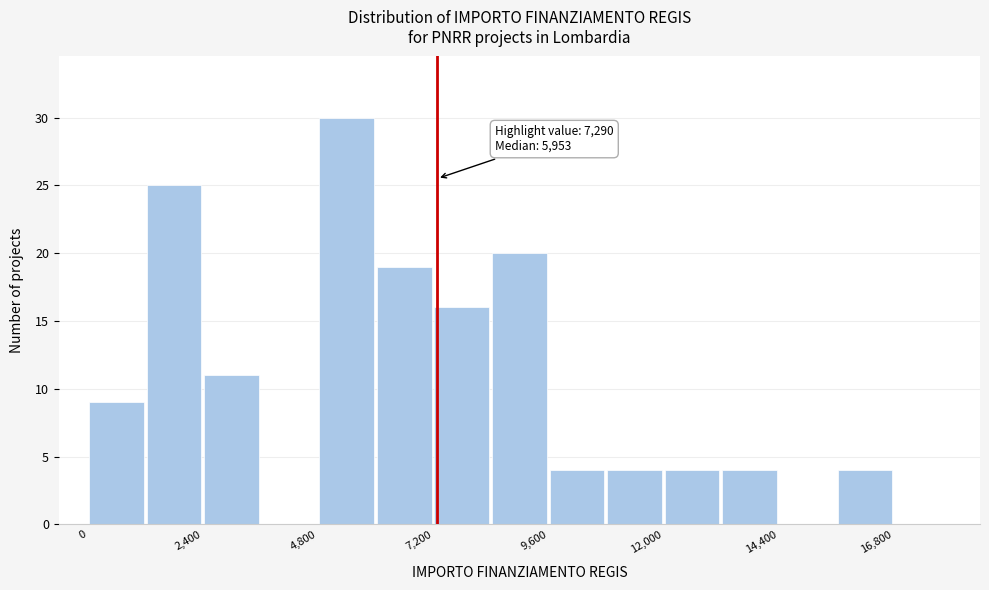

Read against the x-axis, roughly where is the centre of the tallest bar?

5500